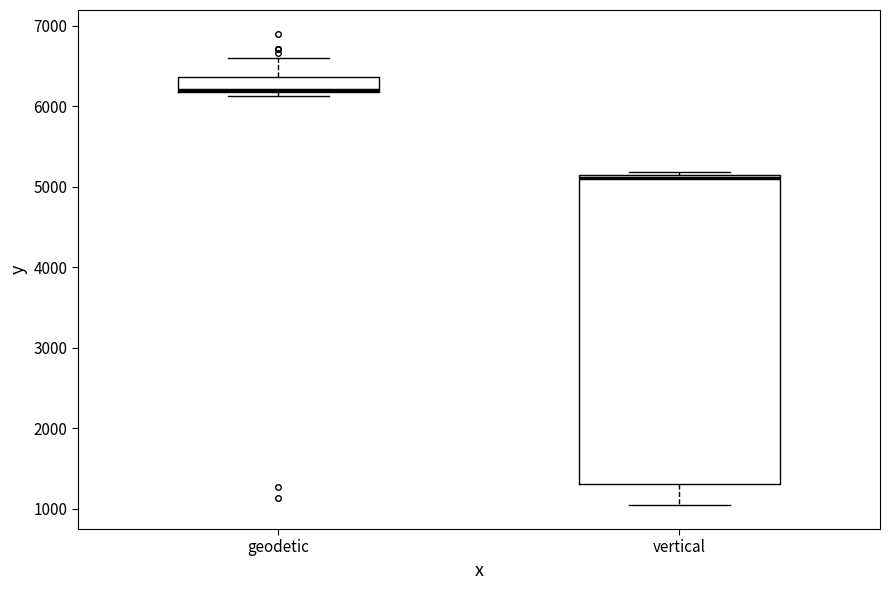

Where does the lower whisker of the box for vertical end on the y-axis? The values are not printed on the chart, so give them approximately, as read against the axis.

1000